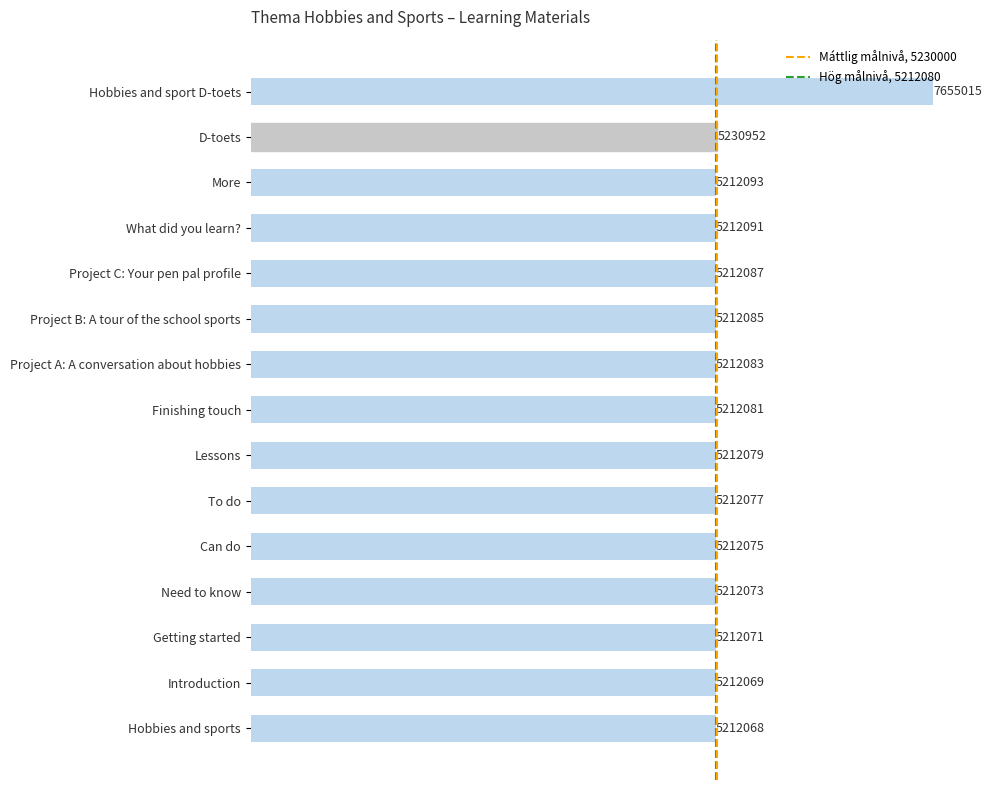

Rank the categories by value from highest to lowest.

Hobbies and sport D-toets, D-toets, More, What did you learn?, Project C: Your pen pal profile, Project B: A tour of the school sports, Project A: A conversation about hobbies, Finishing touch, Lessons, To do, Can do, Need to know, Getting started, Introduction, Hobbies and sports